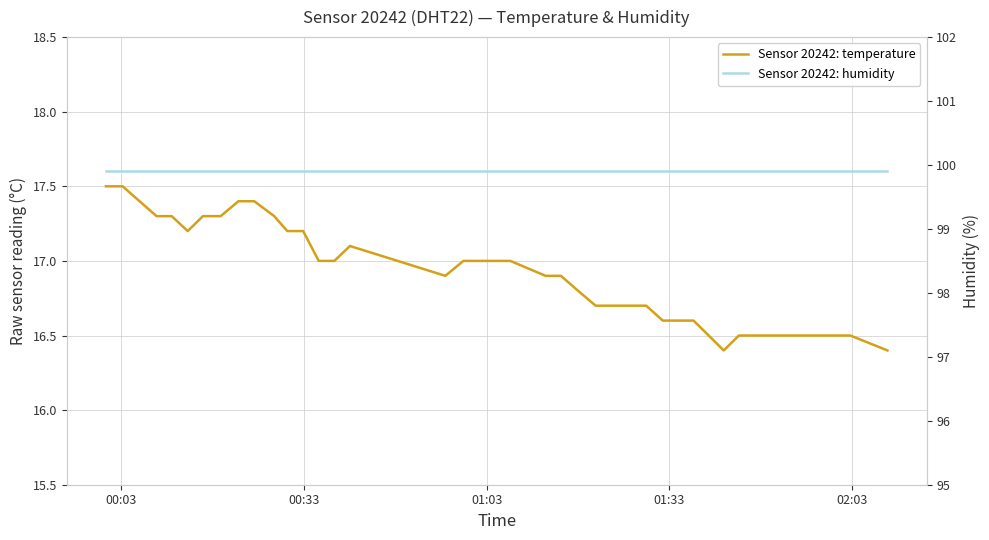

Which series has the widest spread of values?

Sensor 20242: temperature